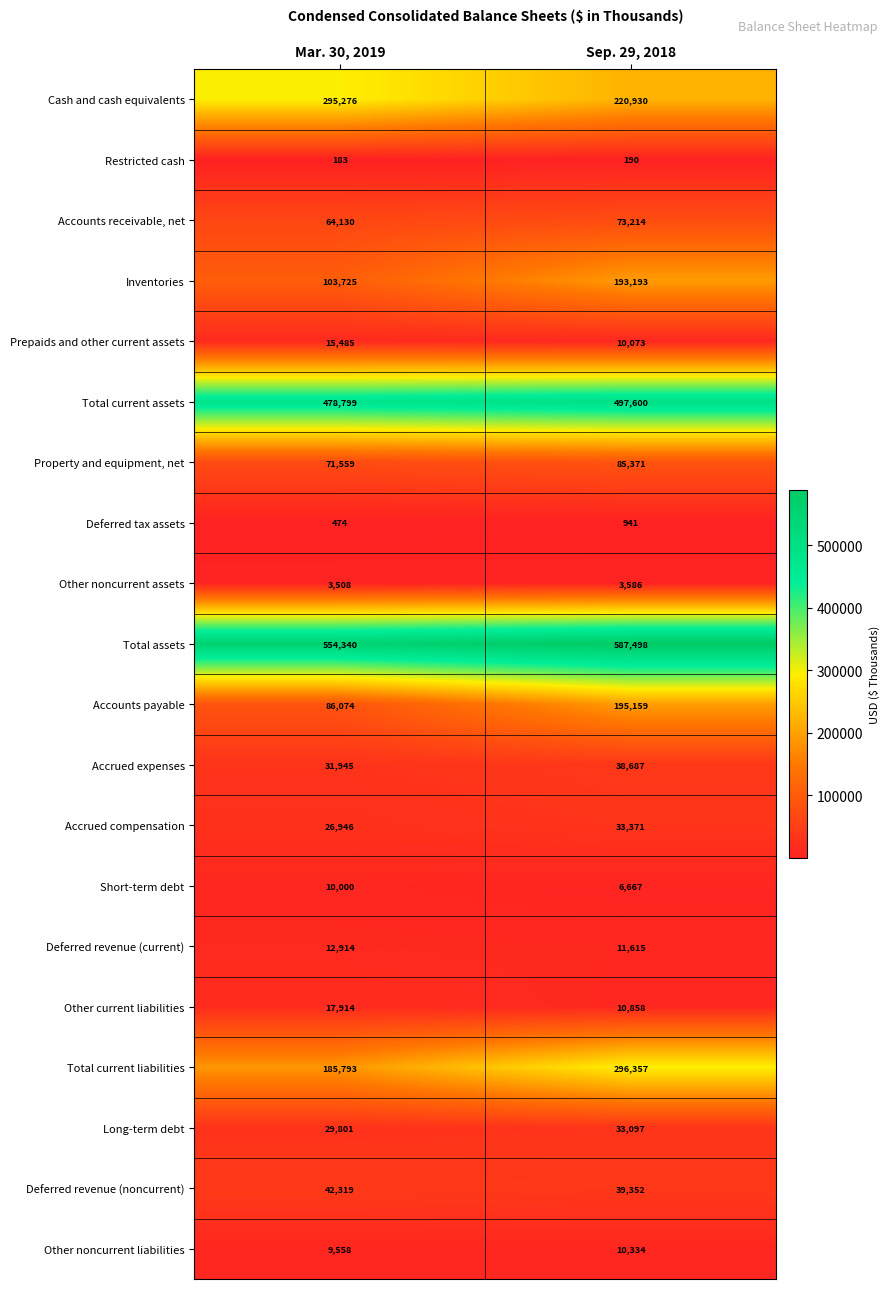

What is the sum of all Property and equipment, net values?

156930